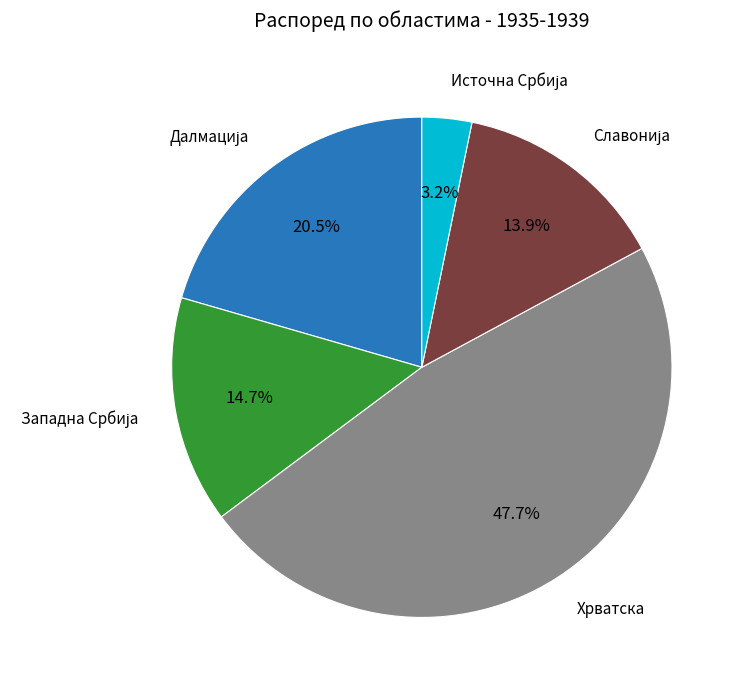

Count the number of slices in the pie.

5